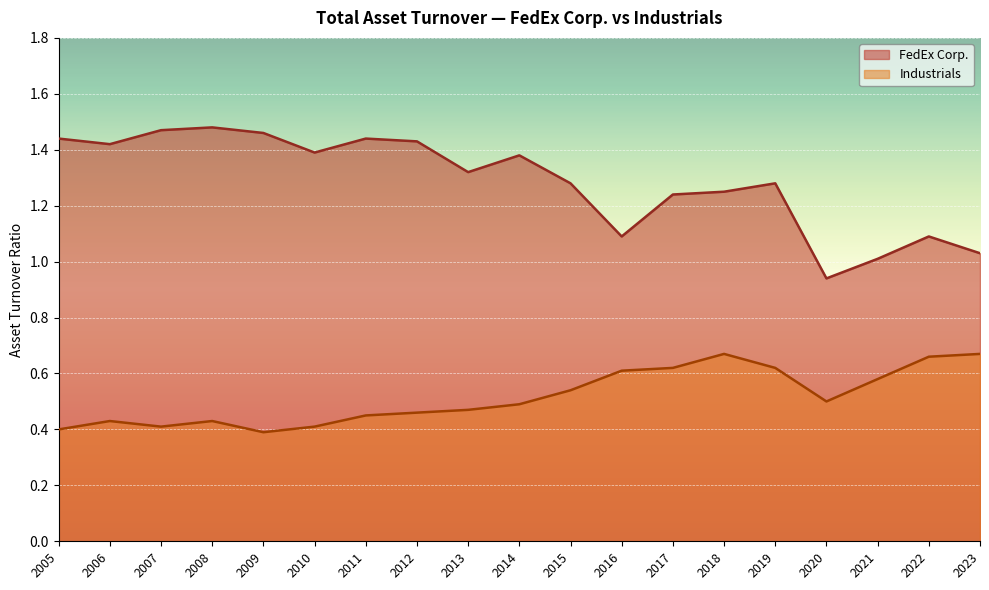

At which category is the sum across all series the highest?

2018